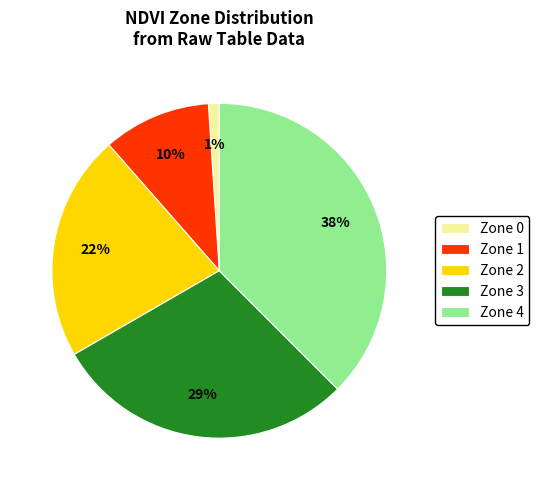

How many slices are in this pie chart?

5